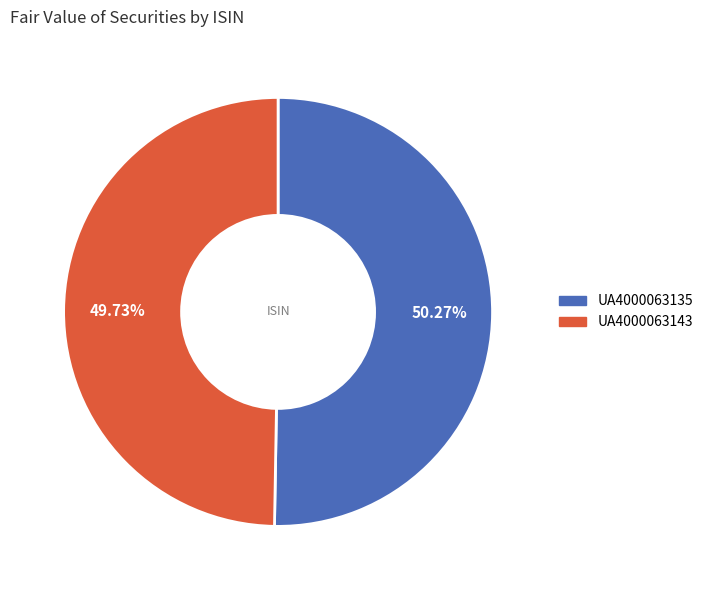

Is it true that UA4000063135 is 50% of the pie?

True